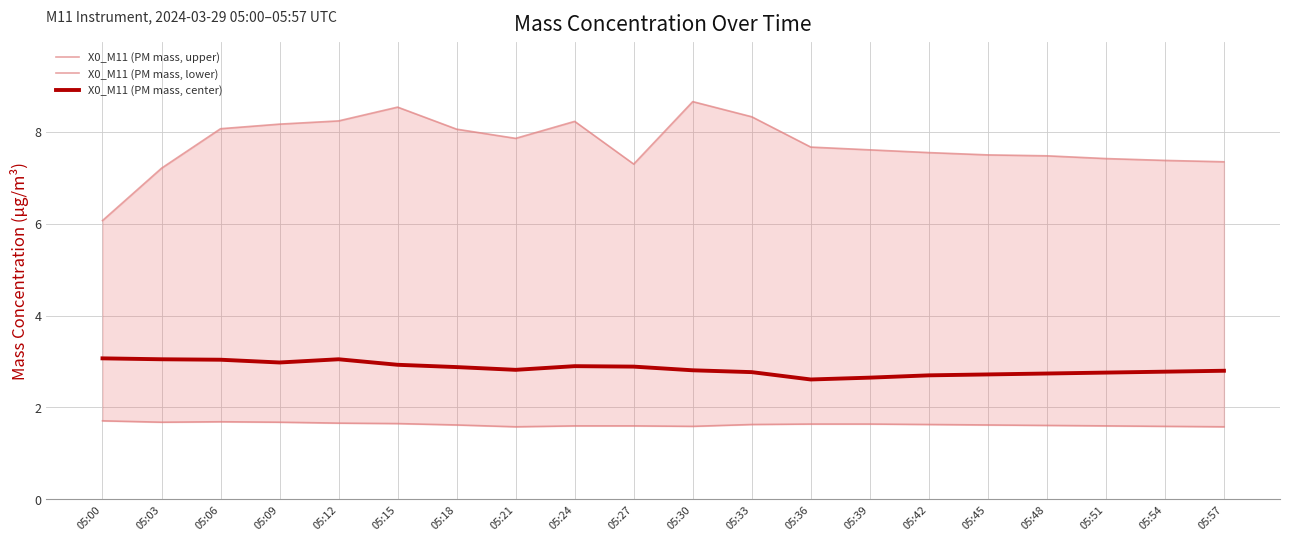

How many interior local peaks does the X0_M11 (PM mass, lower) series have?

1